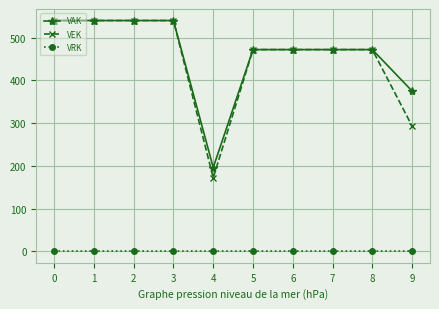

The VRK series shows 0 at 5. True or false?

True